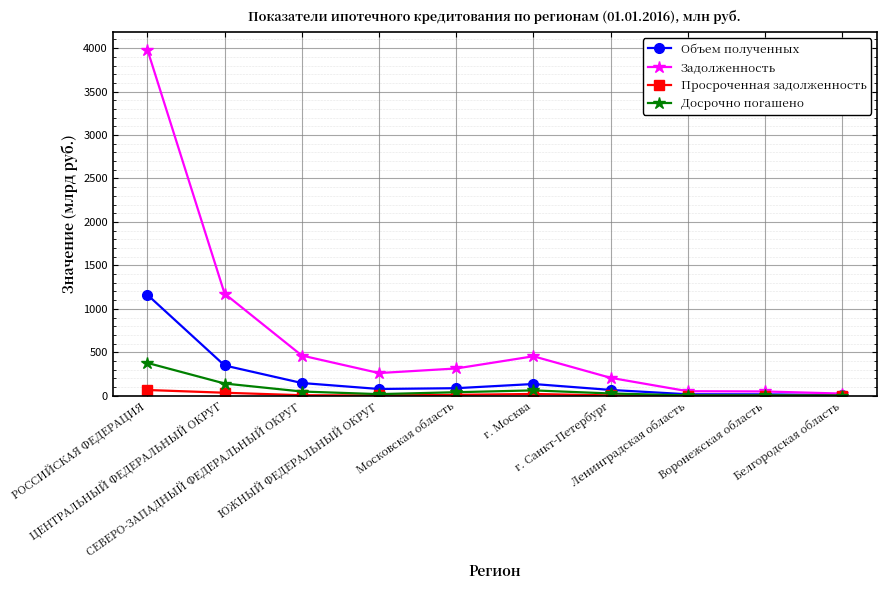

How many lines are shown in the chart?

4